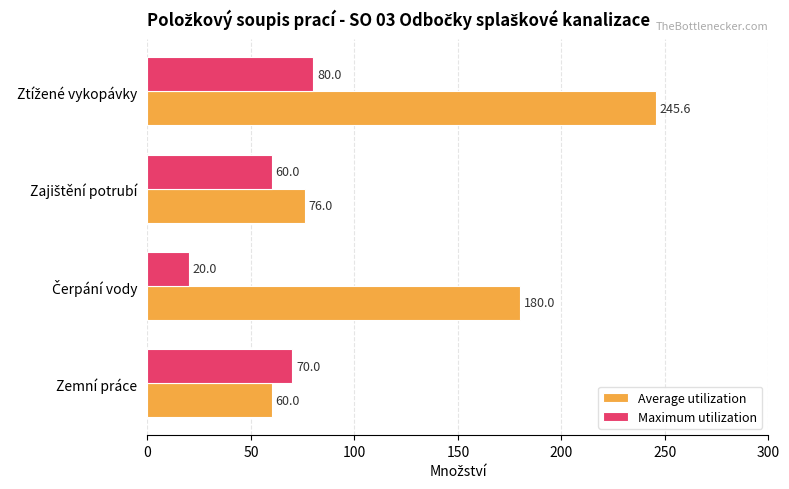

What is the difference between the maximum and minimum values in the Average utilization series?

185.6